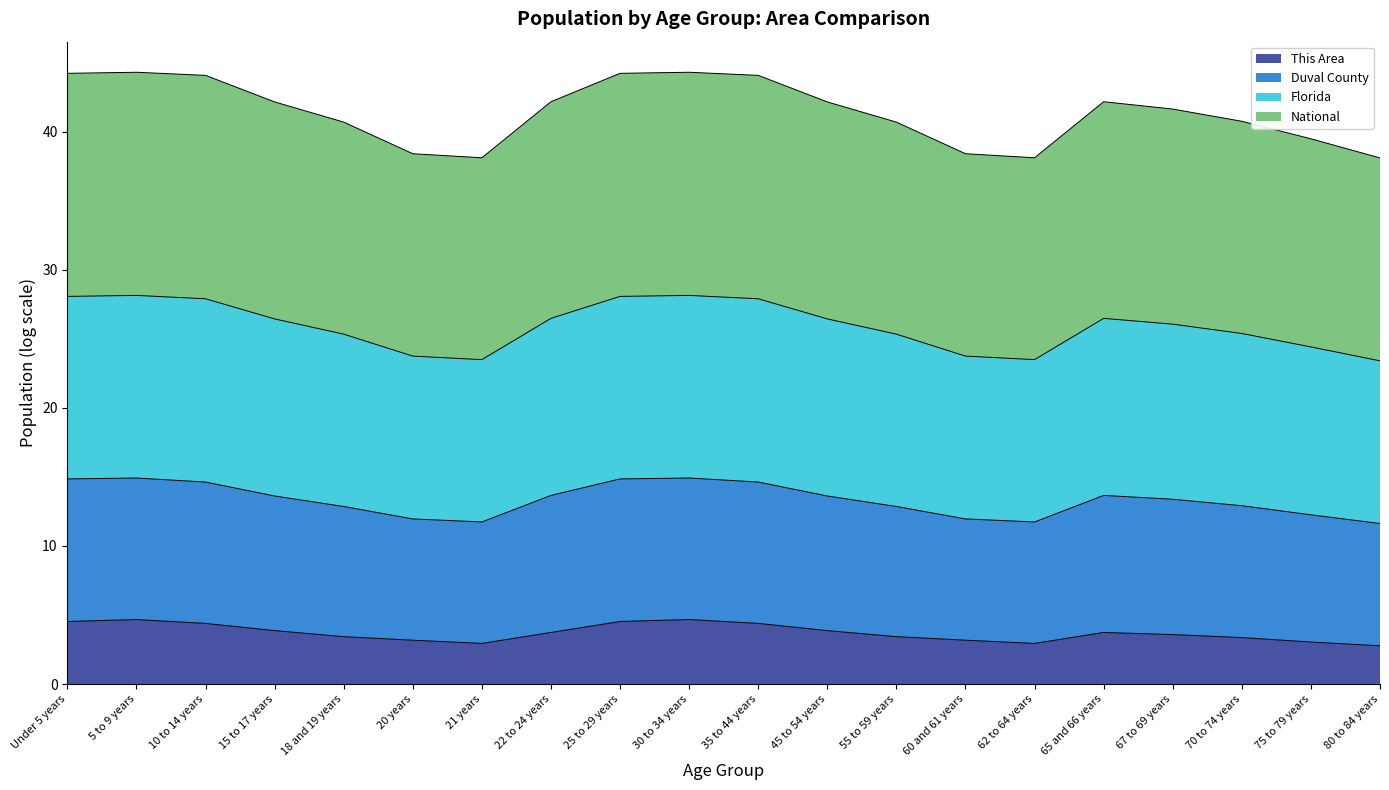

At which label does National reach its peak?

5 to 9 years